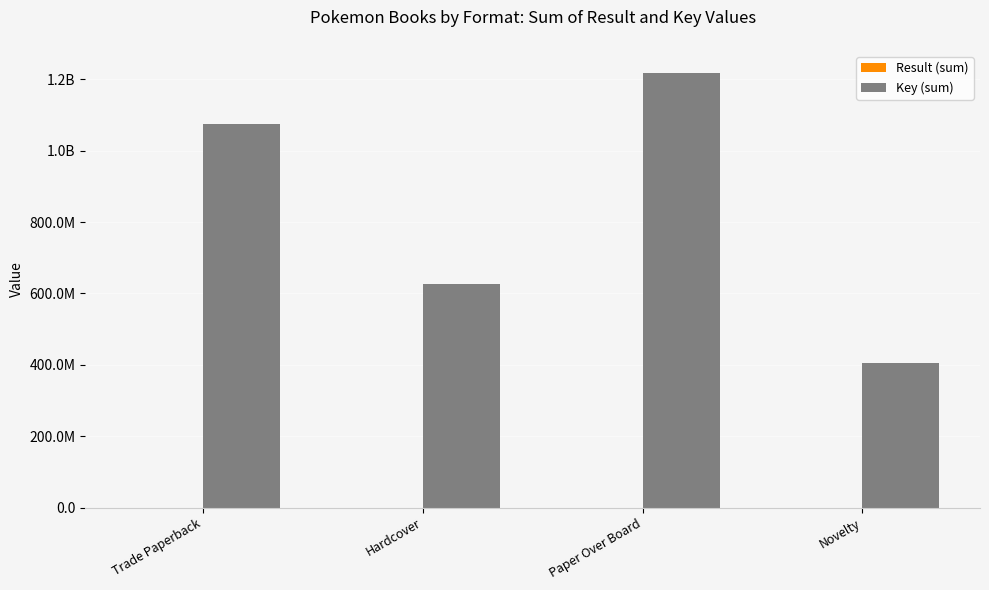

Are the bars horizontal?

No